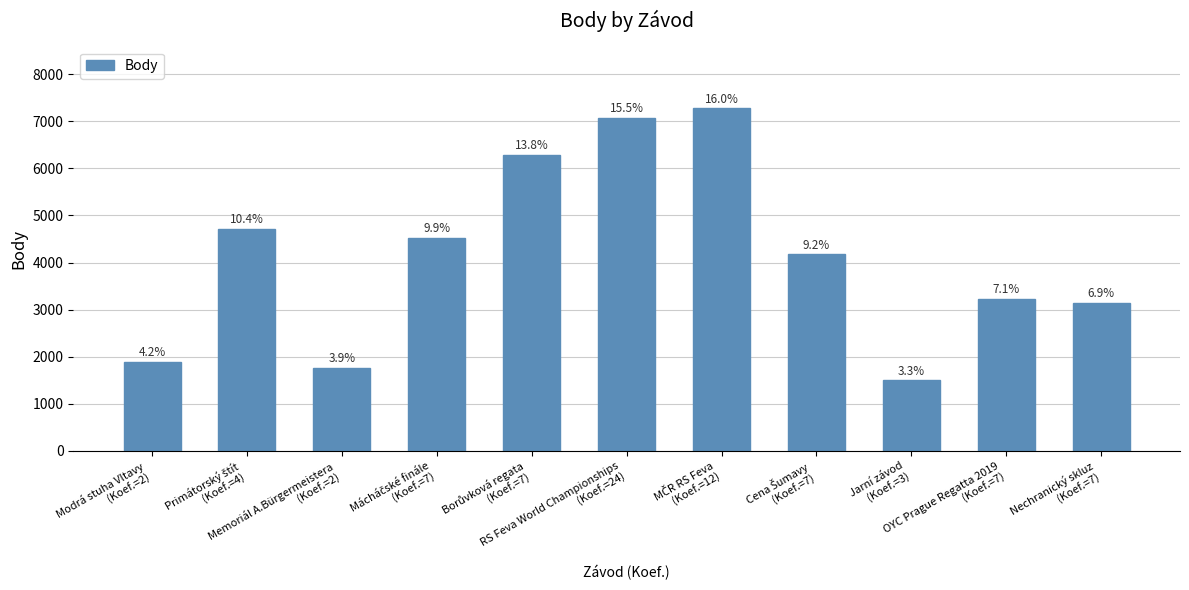

What is the label of the 4th bar from the right?

Cena Šumavy
(Koef.=7)